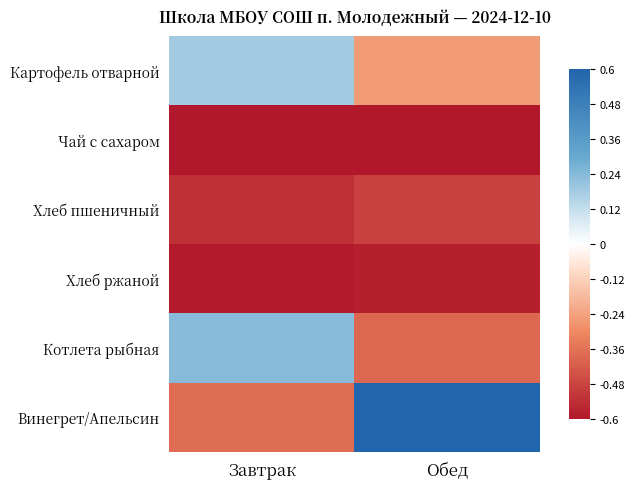

Which series changed the most between Завтрак and Обед?

Винегрет/Апельсин